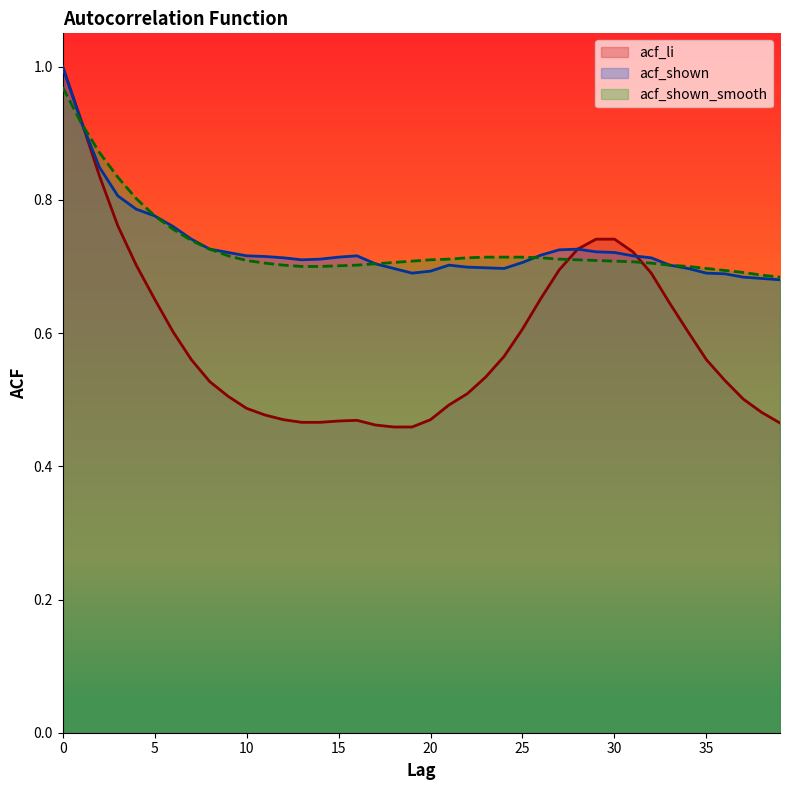

How many interior local peaks does the acf_shown series have?

3